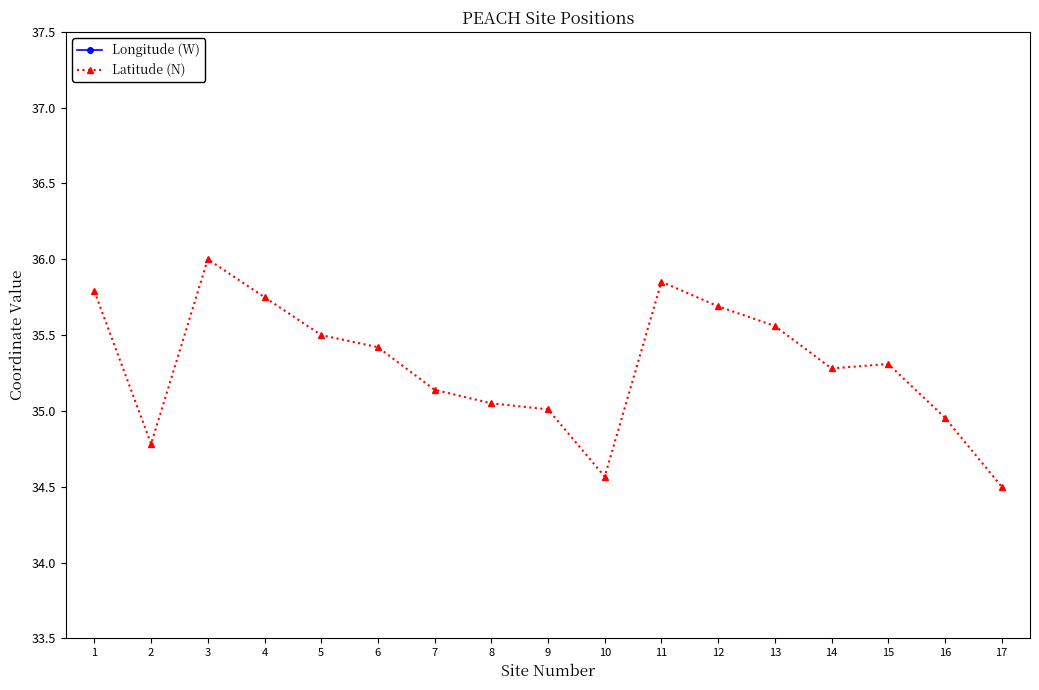

What is the maximum value for Latitude (N)?

36.0